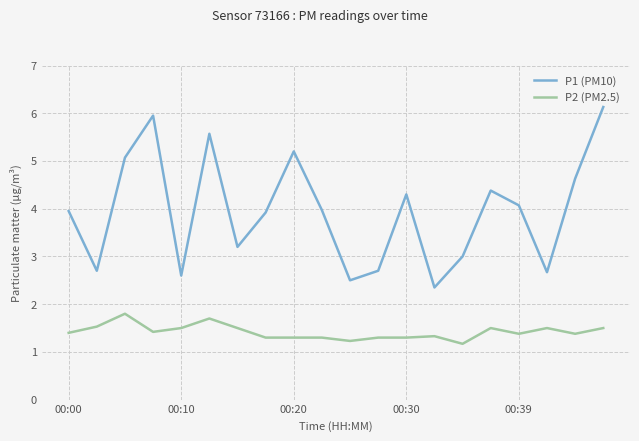

Rank the series by their maximum value, from highest to lowest.

P1 (PM10), P2 (PM2.5)